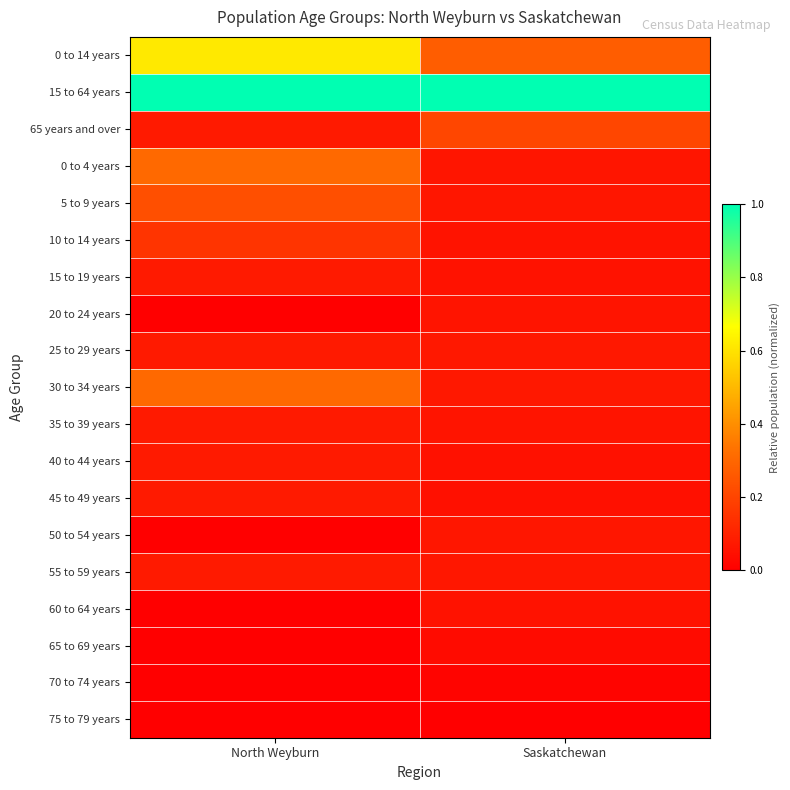

List the series in order of their peak value, lowest first.

75 to 79 years, 70 to 74 years, 65 to 69 years, 60 to 64 years, 20 to 24 years, 50 to 54 years, 15 to 19 years, 25 to 29 years, 35 to 39 years, 40 to 44 years, 45 to 49 years, 55 to 59 years, 10 to 14 years, 65 years and over, 5 to 9 years, 0 to 4 years, 30 to 34 years, 0 to 14 years, 15 to 64 years